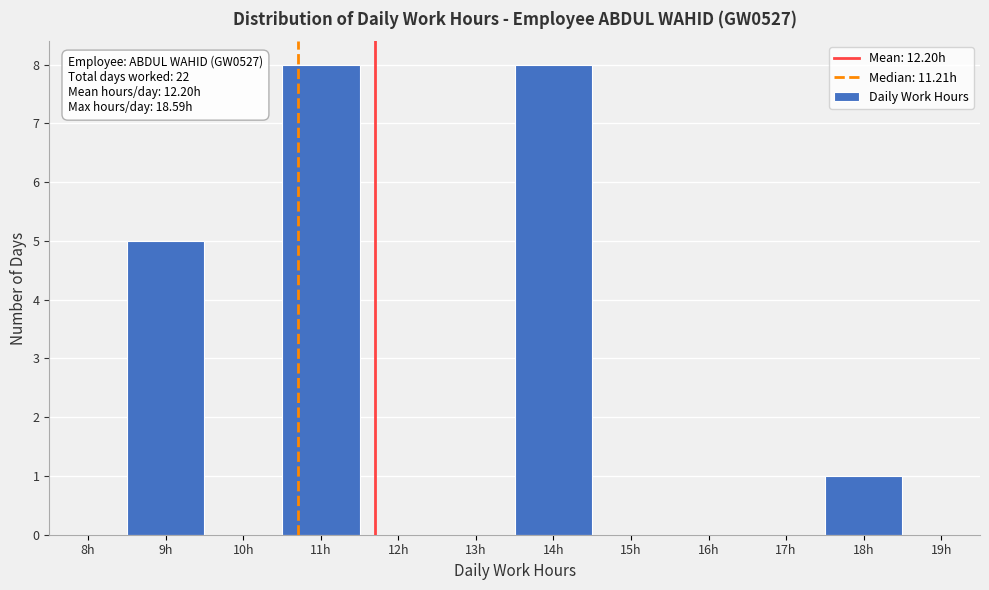

Reading left to right, list all the values displayed in this chart.

8h=0	9h=5	10h=0	11h=8	12h=0	13h=0	14h=8	15h=0	16h=0	17h=0	18h=1	19h=0